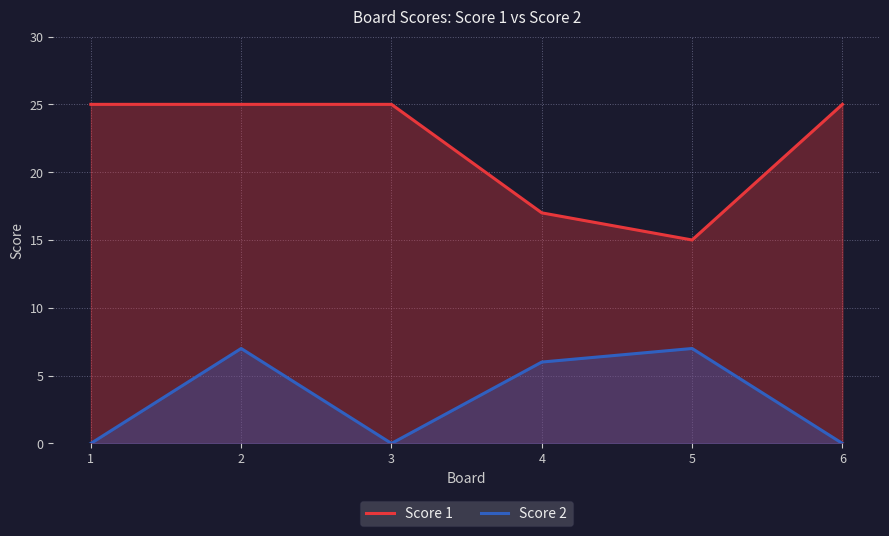

True or false: Score 1 and Score 2 intersect in this chart.

False